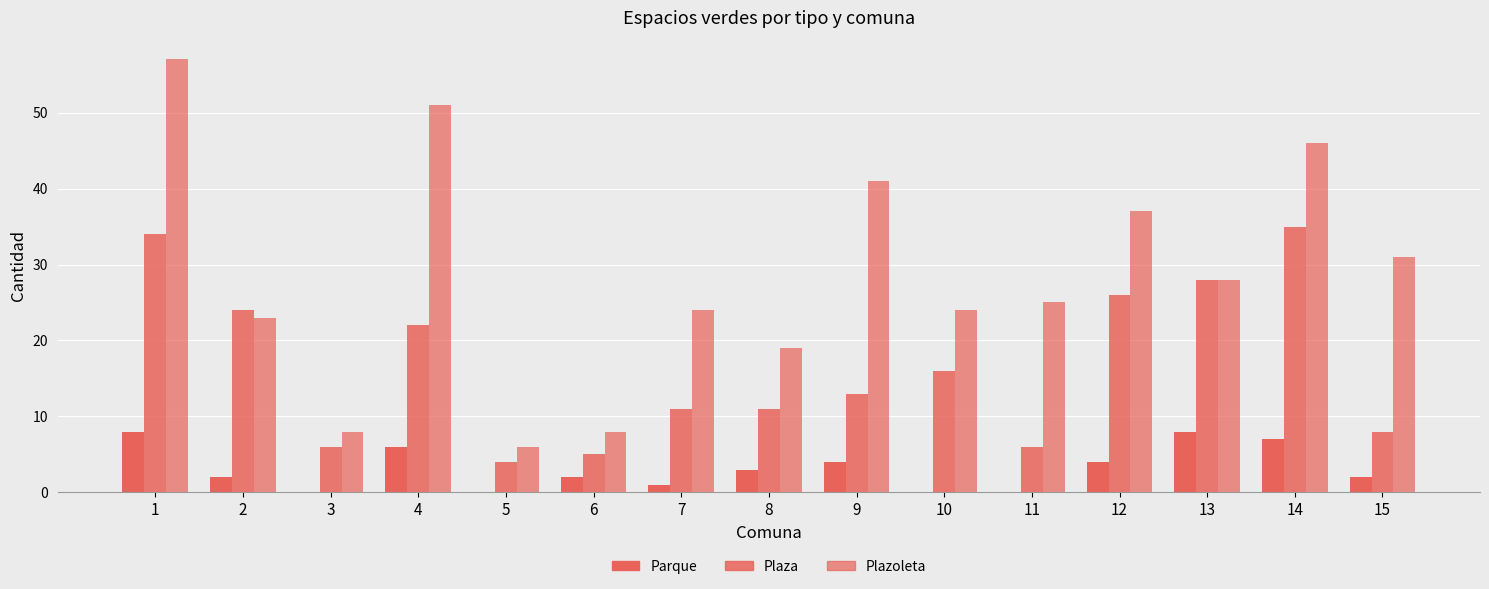

Are the bars grouped side by side (vs. stacked)?

Yes